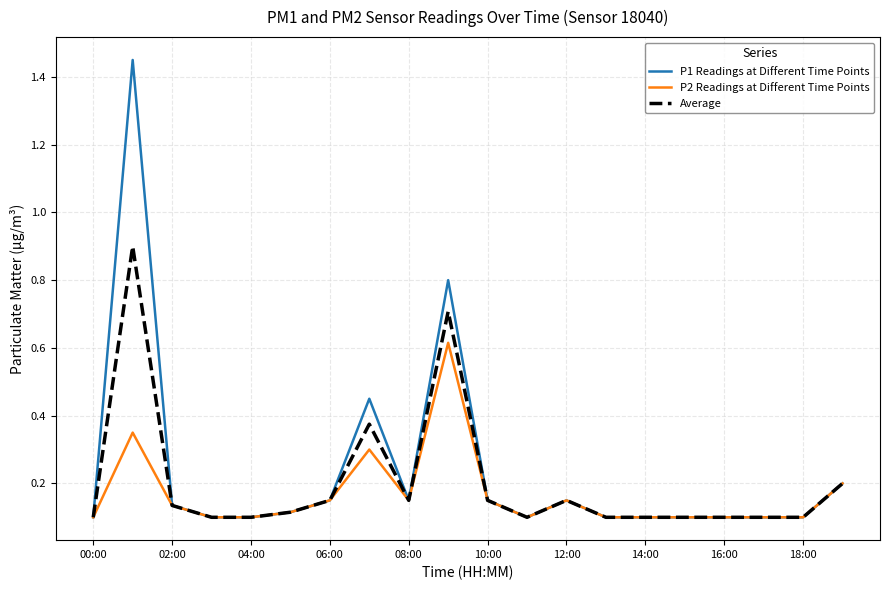

Rank the series by their maximum value, from lowest to highest.

P2 Readings at Different Time Points, Average, P1 Readings at Different Time Points